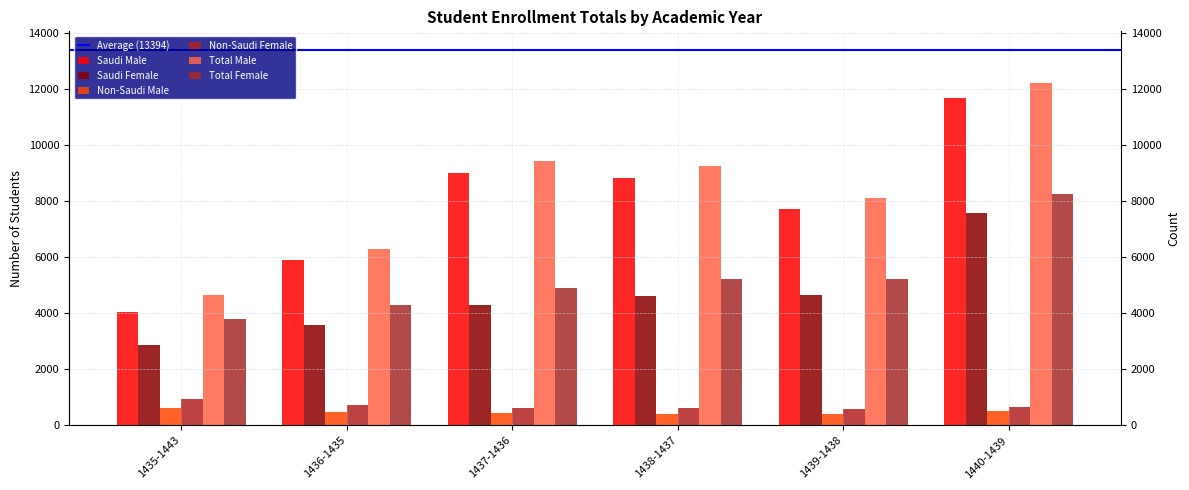

Reading right to left, transcribe all the data shown in this chart.

Saudi Male: 11691	7722	8844	8994	5918	4051
Saudi Female: 7589	4638	4620	4287	3579	2872
Non-Saudi Male: 525	411	405	435	469	621
Non-Saudi Female: 673	571	613	607	731	929
Total Male: 12216	8133	9249	9429	6297	4672
Total Female: 8262	5210	5241	4894	4310	3801